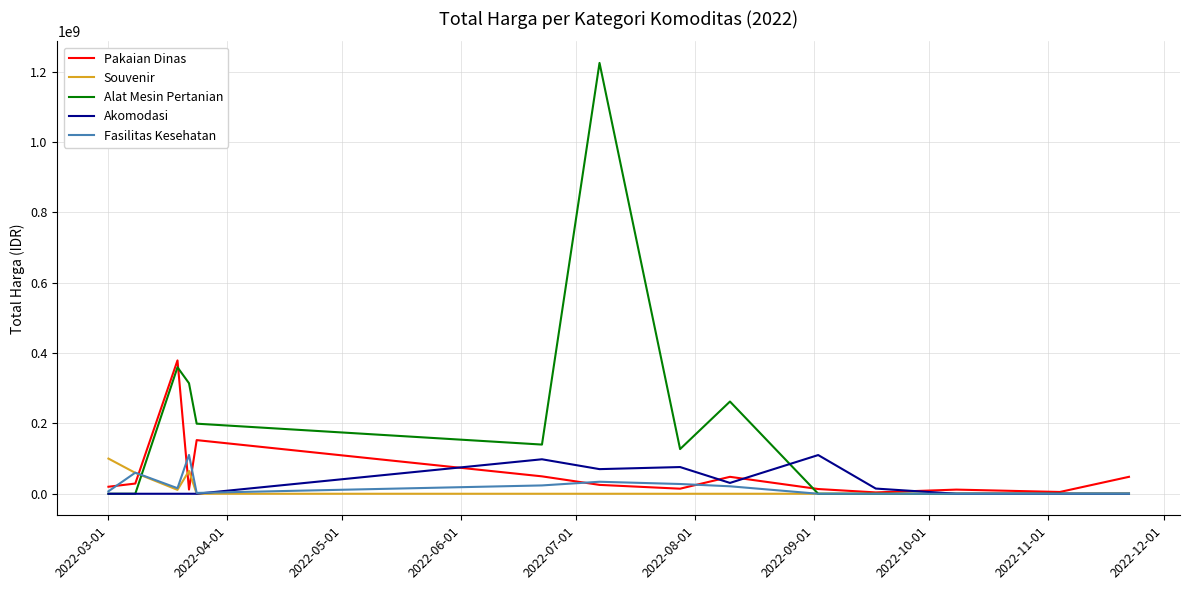

Which series has the widest spread of values?

Alat Mesin Pertanian